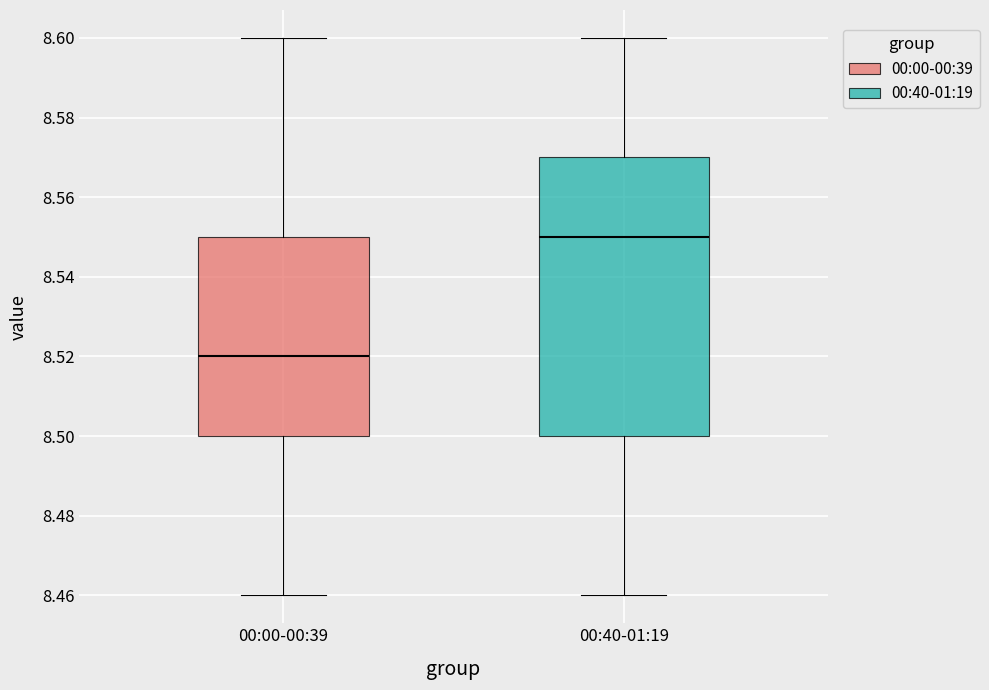

Reading left to right, transcribe this box plot: for each box, give where its median line is, the range the box spans, and where its two whiskers end, as read against the y-axis. The values are not printed on the chart, so give them approximately, as read against the axis.

00:00-00:39: median 8.52, box 8.50 to 8.55, whiskers 8.46 to 8.60
00:40-01:19: median 8.55, box 8.50 to 8.57, whiskers 8.46 to 8.60